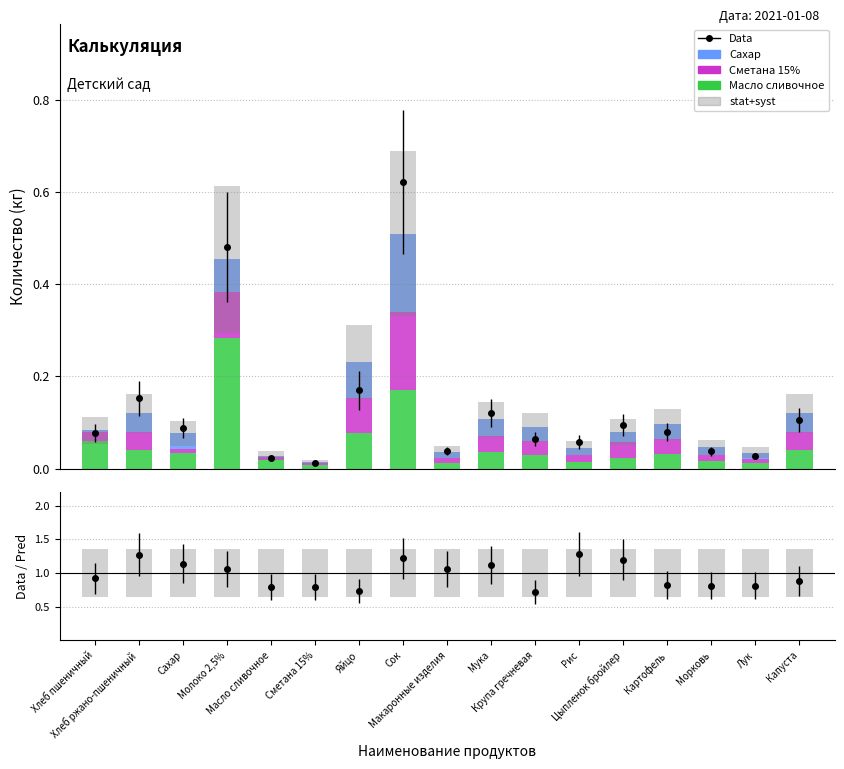

List the series in order of their peak value, highest first.

Масло сливочное, Сметана 15%, Сахар